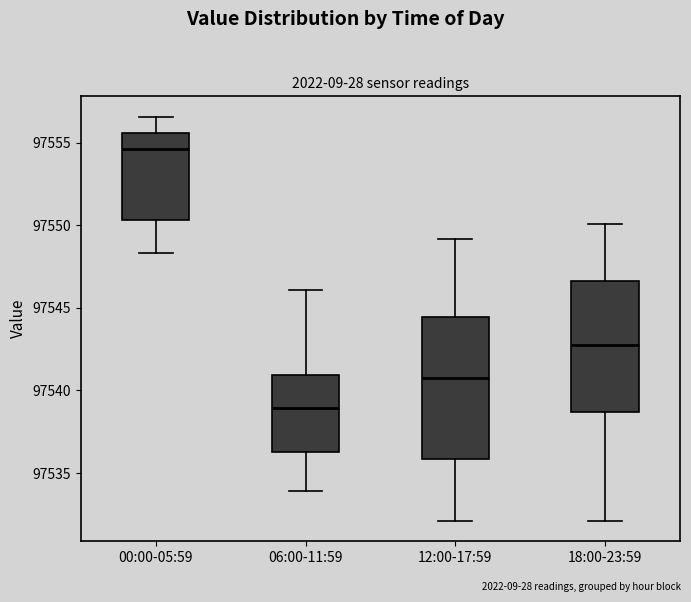

Reading left to right, transcribe this box plot: for each box, give where its median line is, the range the box spans, and where its two whiskers end, as read against the y-axis. The values are not printed on the chart, so give them approximately, as read against the axis.

00:00-05:59: median 97554.5, box 97550.5 to 97555.5, whiskers 97548.5 to 97556.5
06:00-11:59: median 97539.0, box 97536.0 to 97541.0, whiskers 97534.0 to 97546.0
12:00-17:59: median 97541.0, box 97536.0 to 97544.5, whiskers 97532.0 to 97549.0
18:00-23:59: median 97542.5, box 97538.5 to 97546.5, whiskers 97532.0 to 97550.0